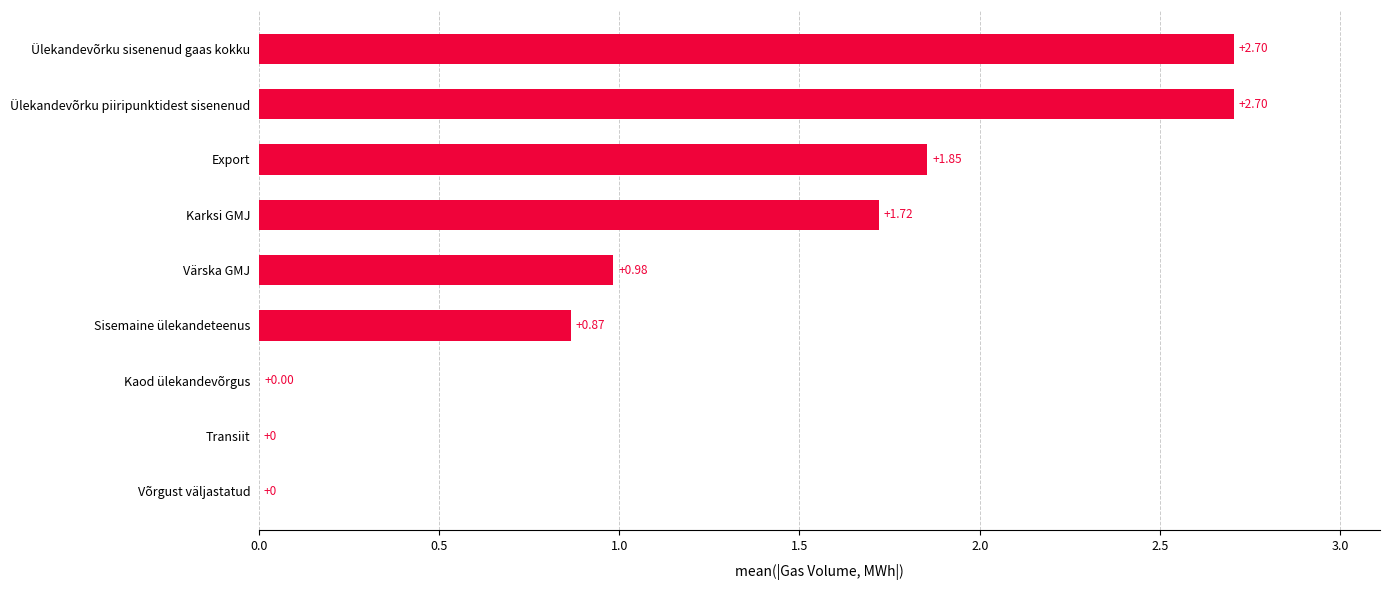

Which has a higher value, Transiit or Värska GMJ?

Värska GMJ